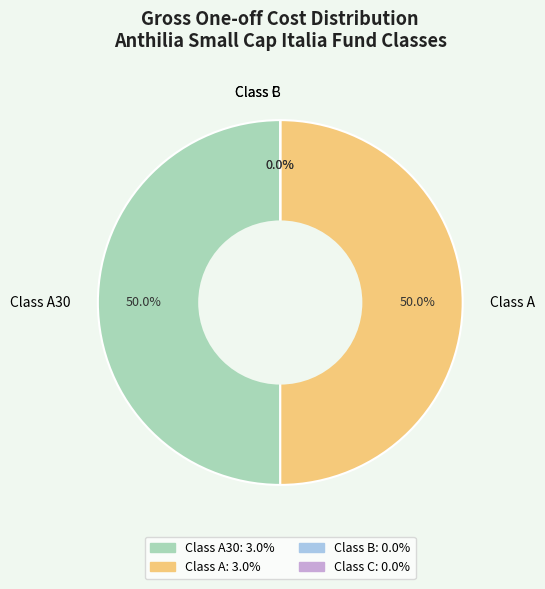

What percentage is NOT represented by Anthilia Small Cap Italia Classe C?

100.0%